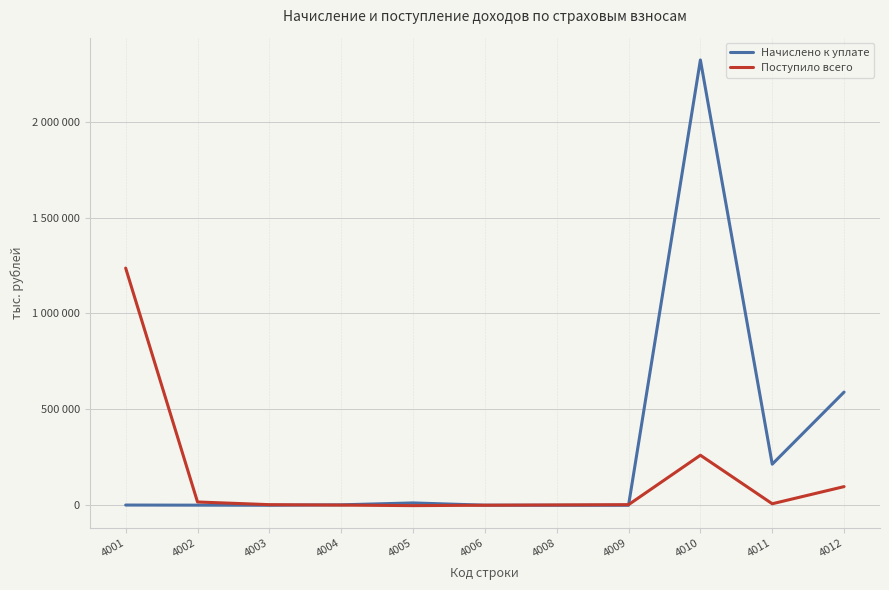

Does the chart have visible grid lines?

Yes